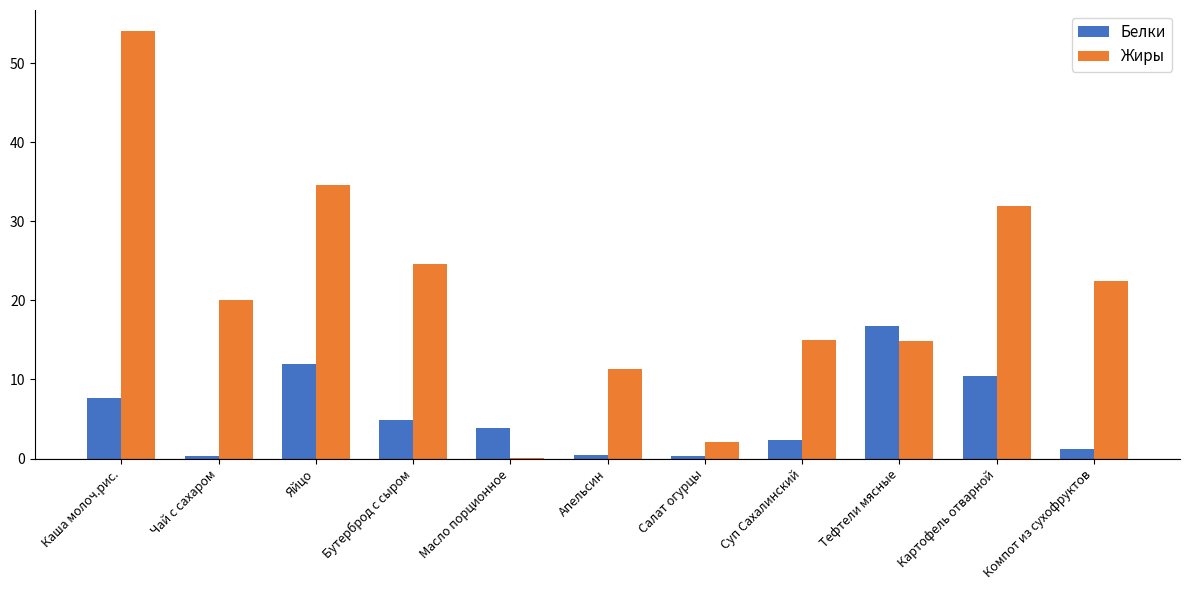

Where does the Белки series first go above 3?

Каша молоч.рис.